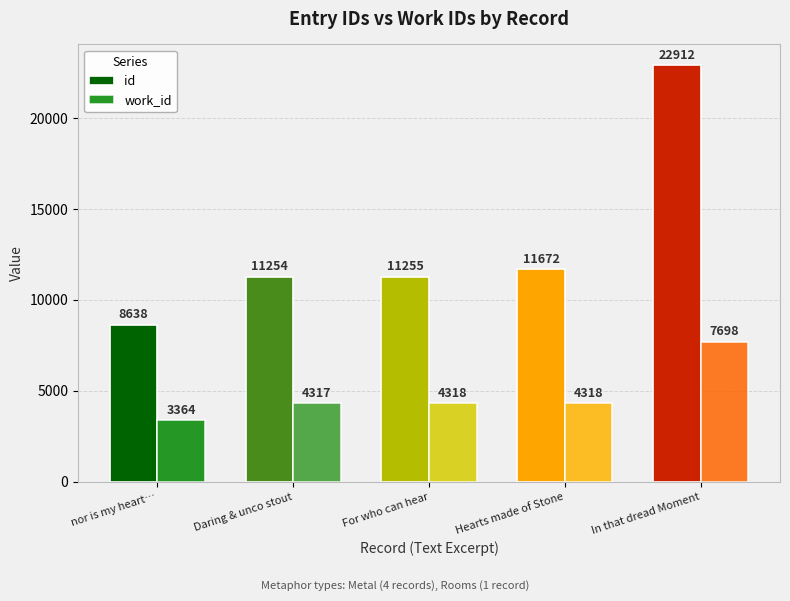

True or false: work_id has a value of 4317 at Daring & unco stout.

True